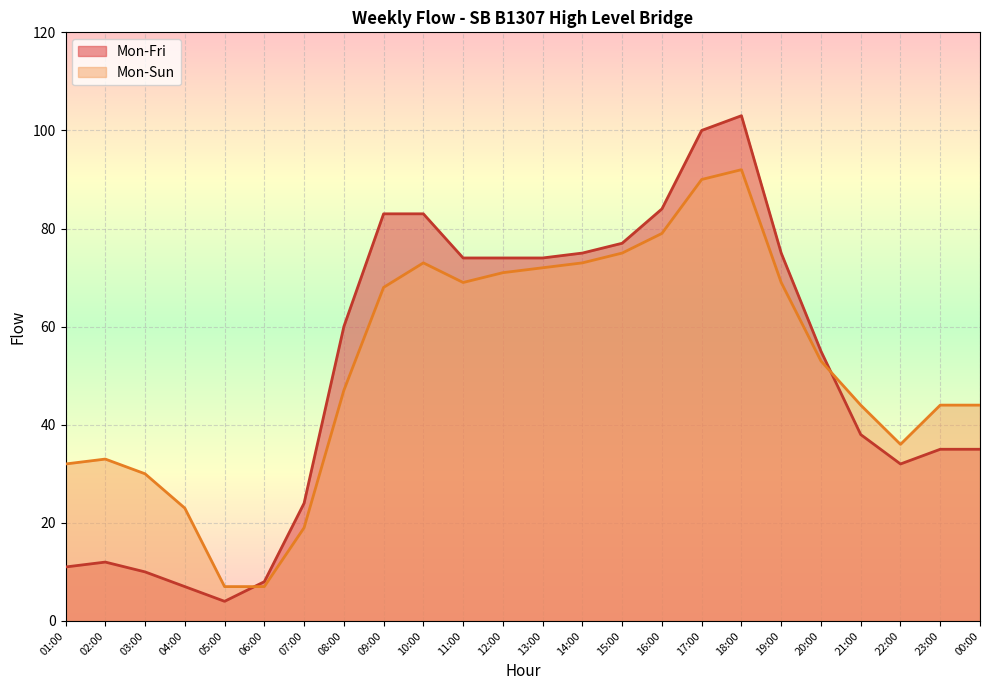

How many lines are shown in the chart?

2